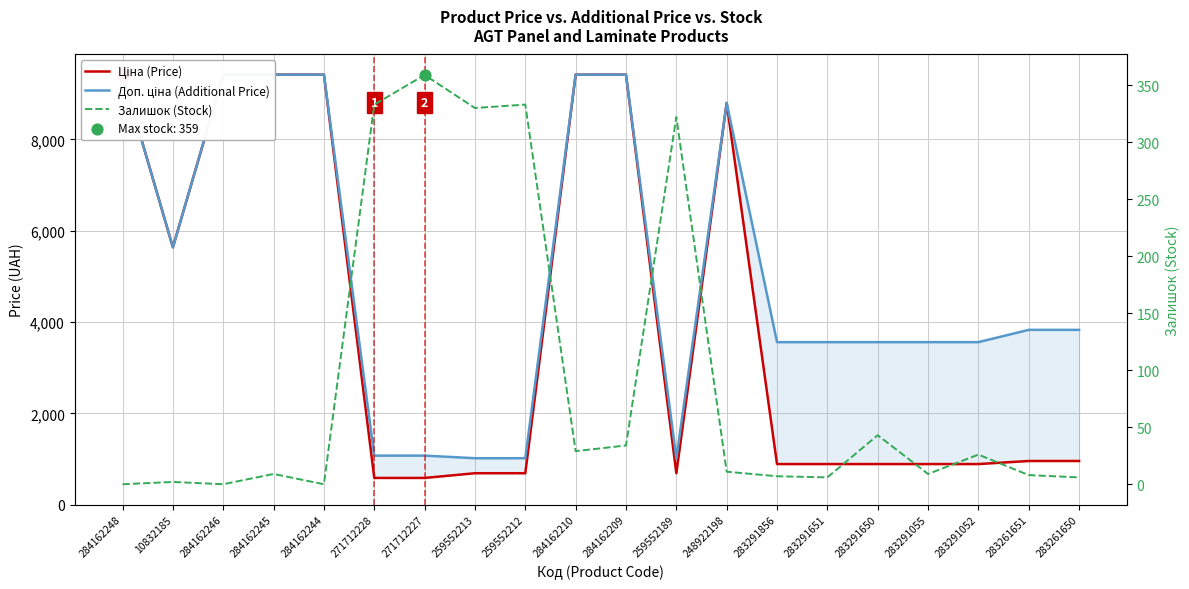

At how many categories does at least one series exceed 5963?

7